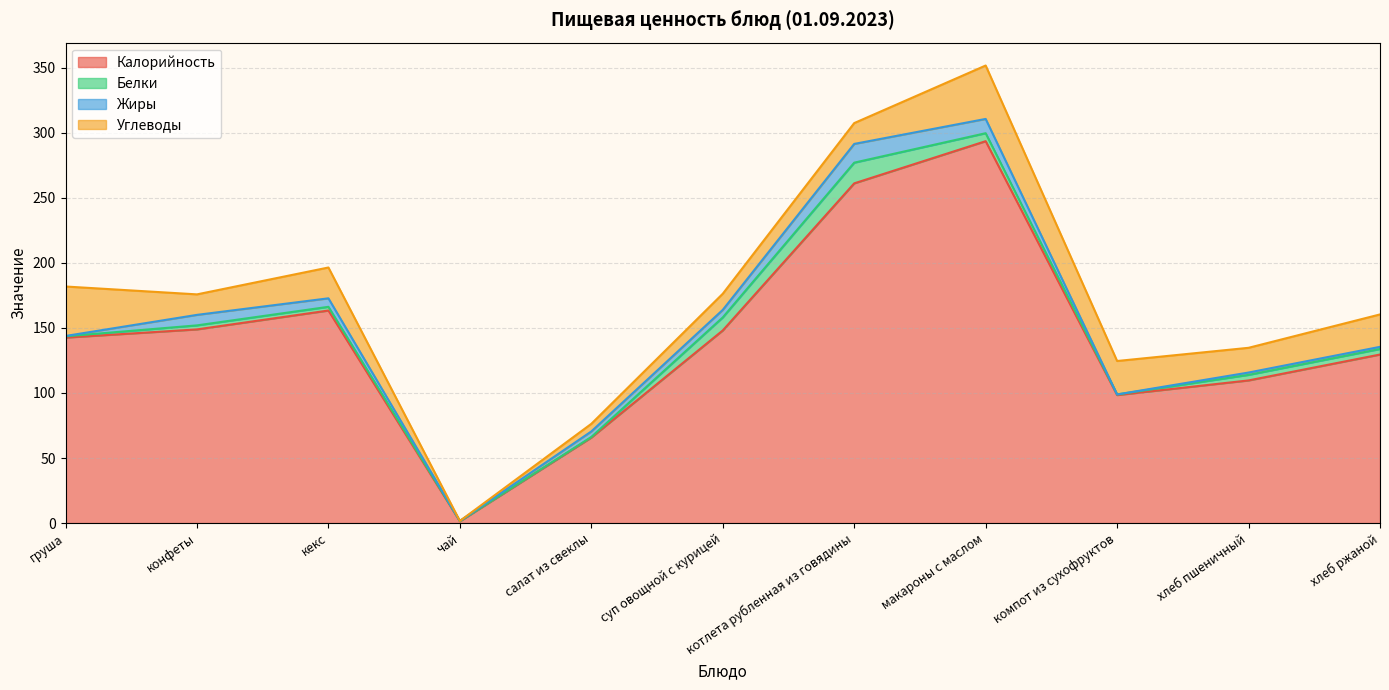

What is the difference between the maximum and minimum values in the Жиры series?

14.4